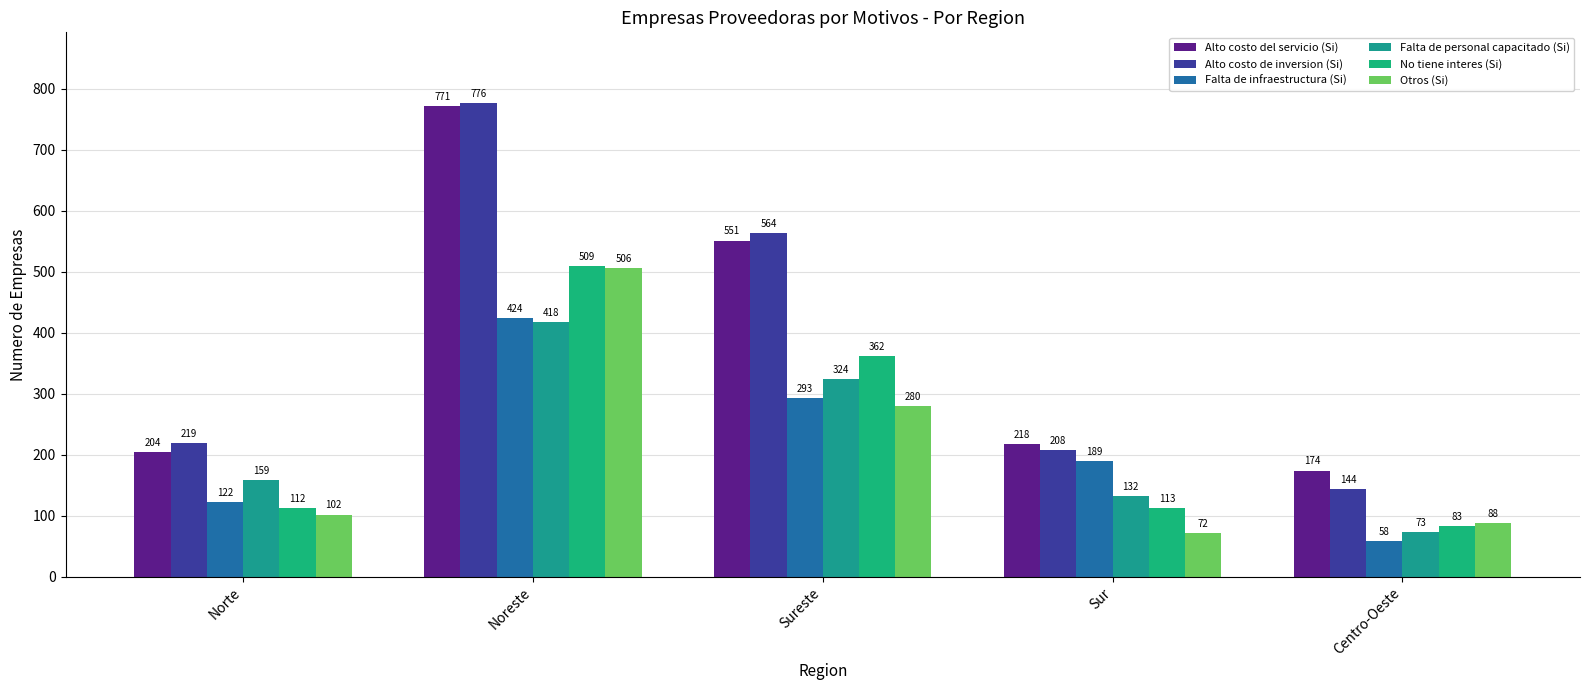

How many categories are shown in the chart?

5